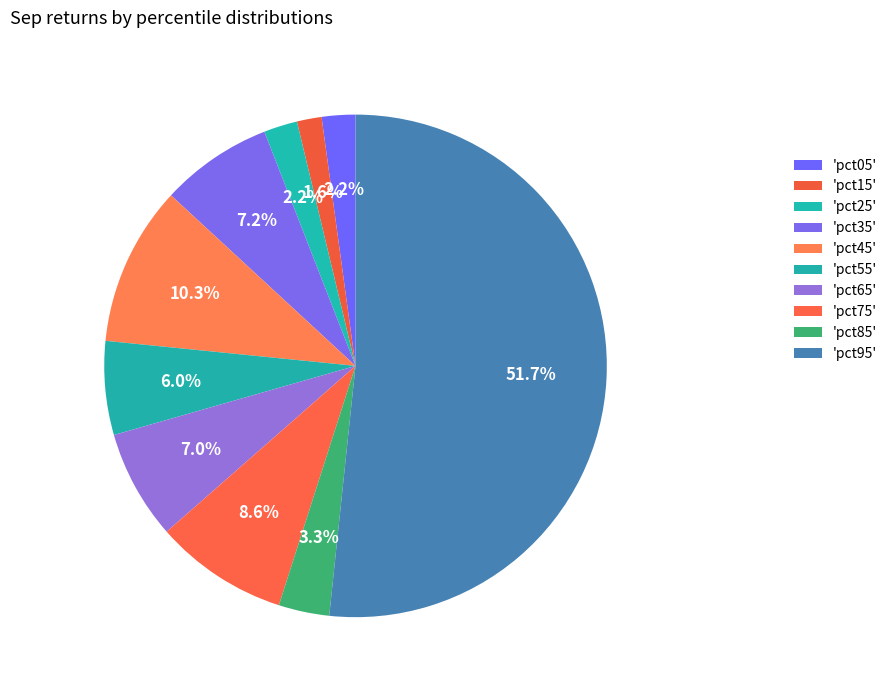

How many slices are in this pie chart?

10